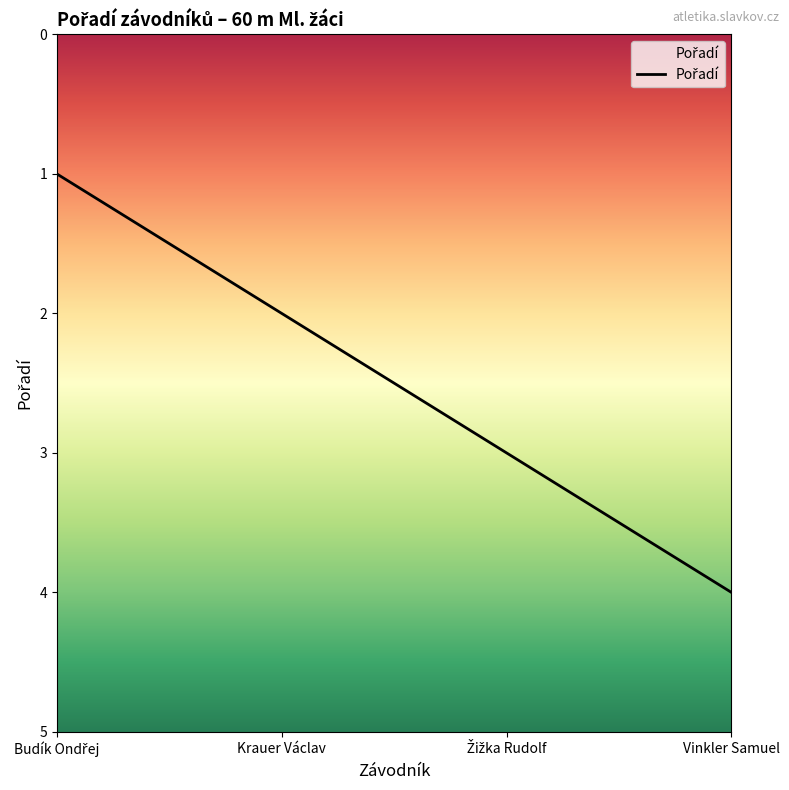

Which has a higher value, Budík Ondřej or Žižka Rudolf?

Žižka Rudolf